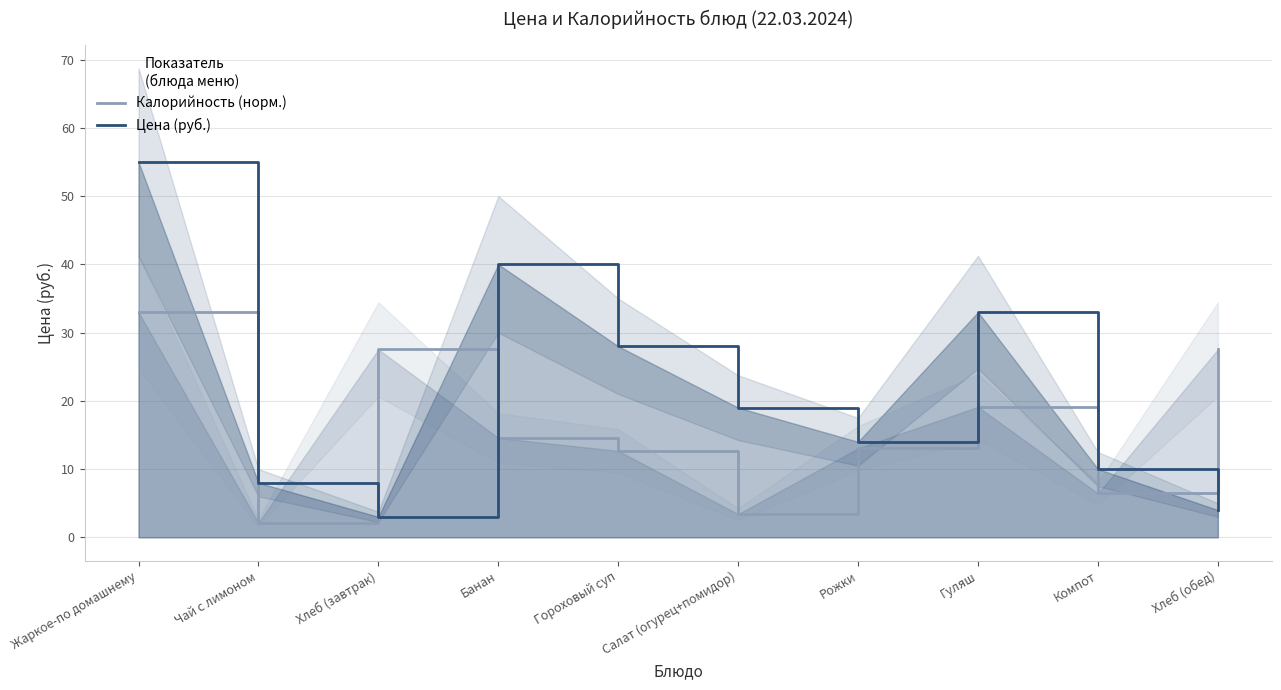

Which series ends up on top after the final intersection of Калорийность (норм.) and Цена (руб.)?

Калорийность (норм.)